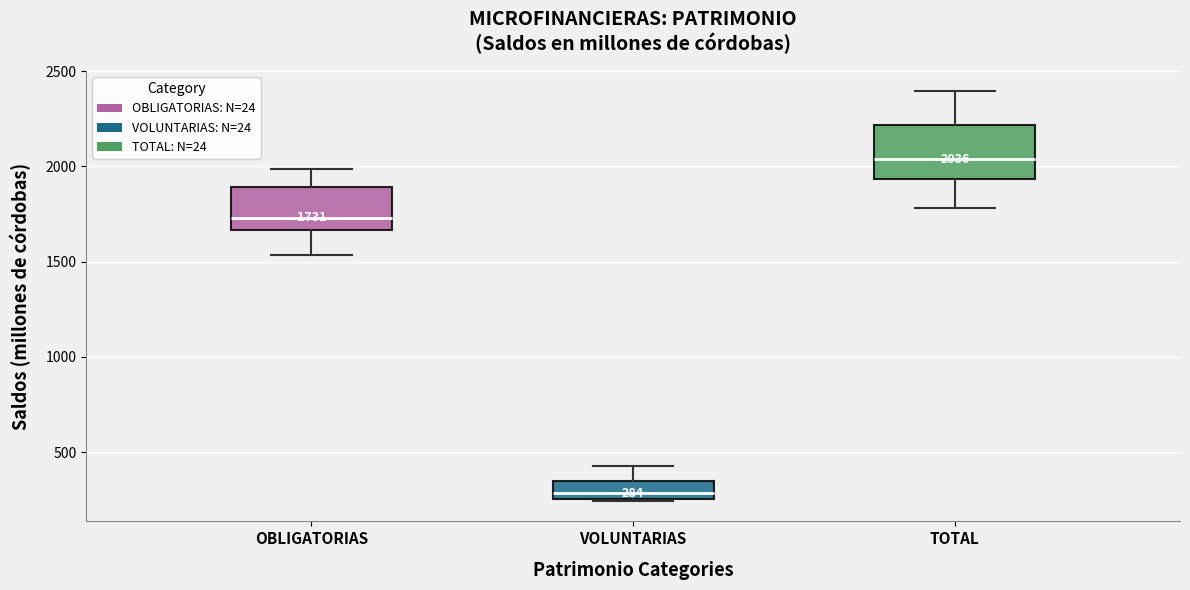

Which box's median line is the lowest?

VOLUNTARIAS